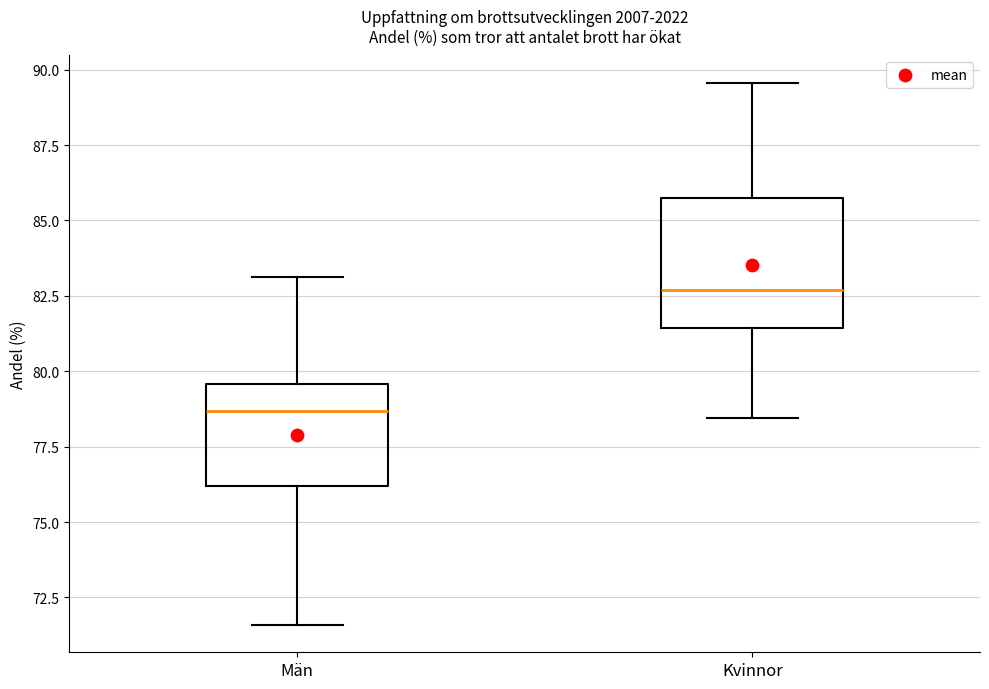

Which box is the tallest, from its lower edge to its upper edge?

Kvinnor